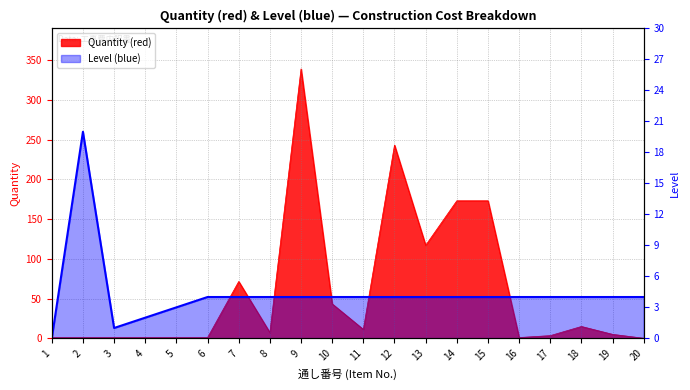

True or false: Quantity (red) has more than 1 interior local peaks.

True